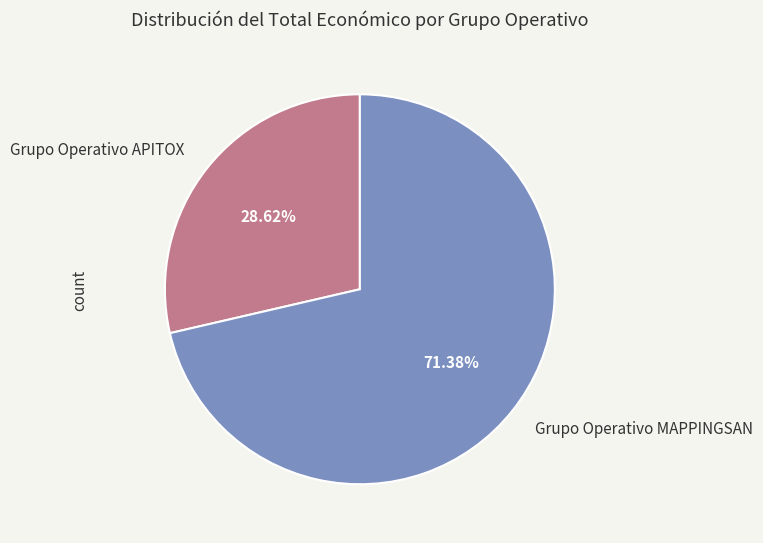

To the nearest percent, what is the difference between the Grupo Operativo MAPPINGSAN and Grupo Operativo APITOX slice percentages?

43%